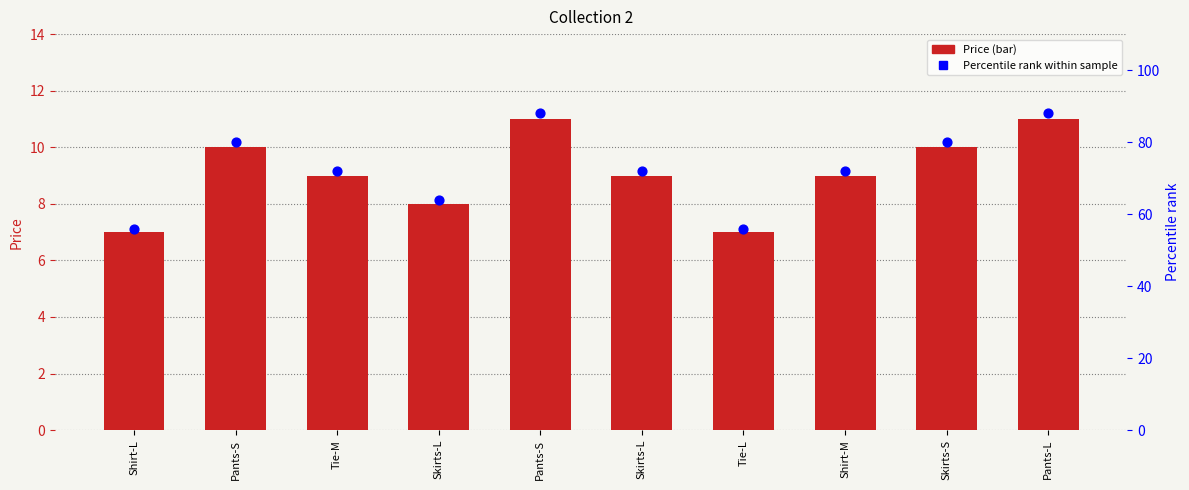

What are all the series names shown in the legend?

Price, Percentile rank within sample